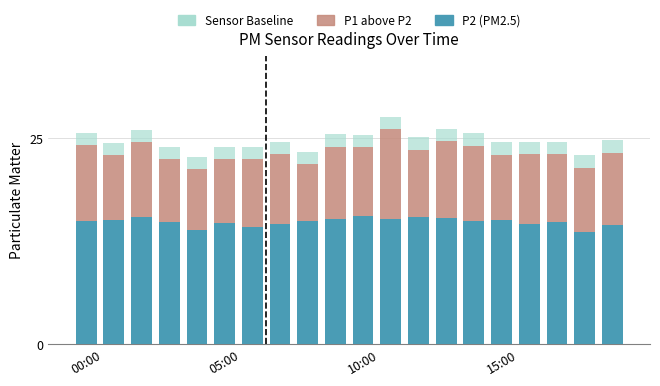

What is the average value of the P2 (PM2.5) series?

14.8